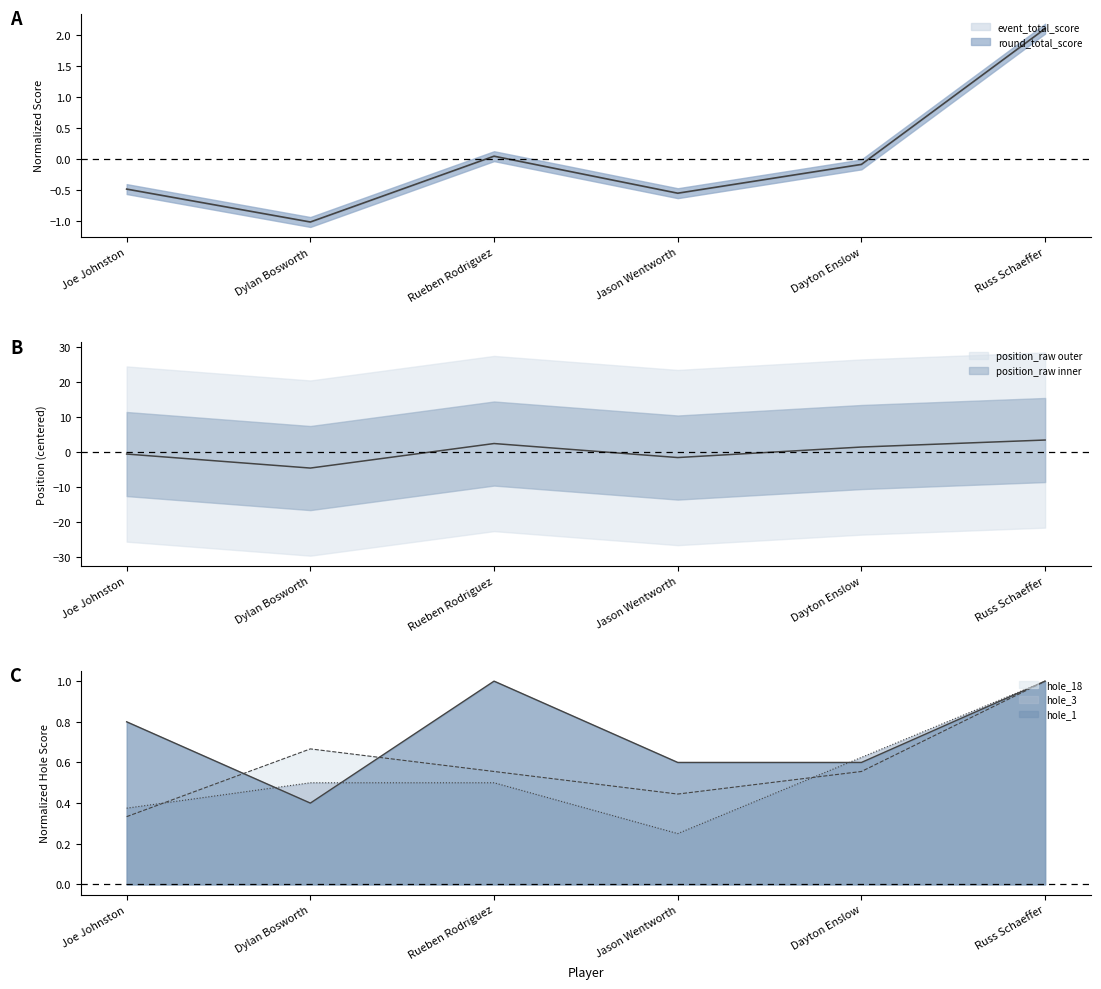

Reading left to right, list all the values displayed in this chart.

position_raw: Joe Johnston=-0.7	Dylan Bosworth=-4.7	Rueben Rodriguez=2.3	Jason Wentworth=-1.7	Dayton Enslow=1.3	Russ Schaeffer=3.3
event_total_score: Joe Johnston=-0.5	Dylan Bosworth=-1.0	Rueben Rodriguez=0.0	Jason Wentworth=-0.6	Dayton Enslow=-0.1	Russ Schaeffer=2.1
hole_1: Joe Johnston=0.8	Dylan Bosworth=0.4	Rueben Rodriguez=1.0	Jason Wentworth=0.6	Dayton Enslow=0.6	Russ Schaeffer=1.0
hole_3: Joe Johnston=0.4	Dylan Bosworth=0.5	Rueben Rodriguez=0.5	Jason Wentworth=0.2	Dayton Enslow=0.6	Russ Schaeffer=1.0
hole_18: Joe Johnston=0.3	Dylan Bosworth=0.7	Rueben Rodriguez=0.6	Jason Wentworth=0.4	Dayton Enslow=0.6	Russ Schaeffer=1.0